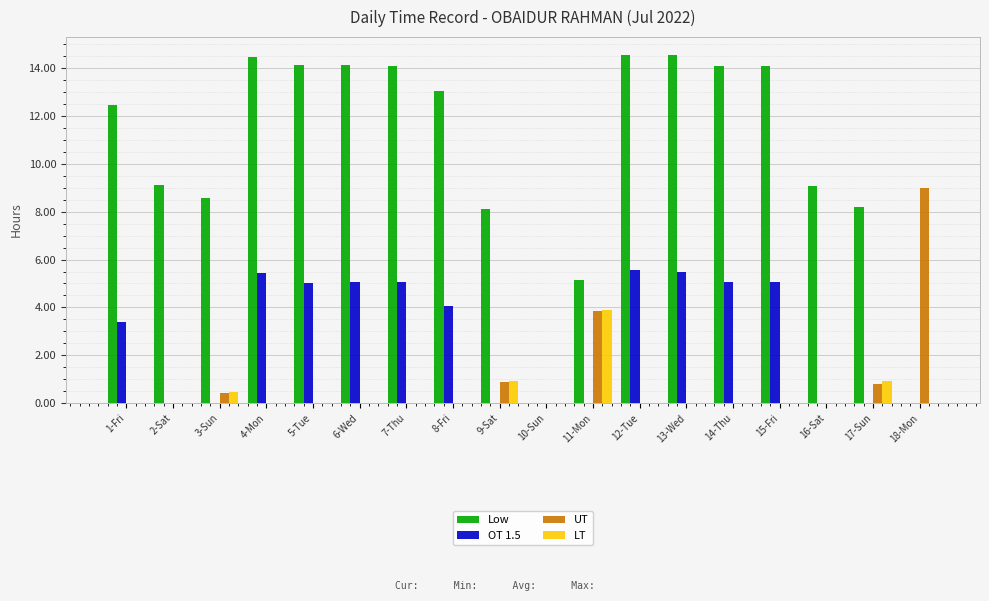

True or false: LT has a value of 2.3 at 11-Mon.

False